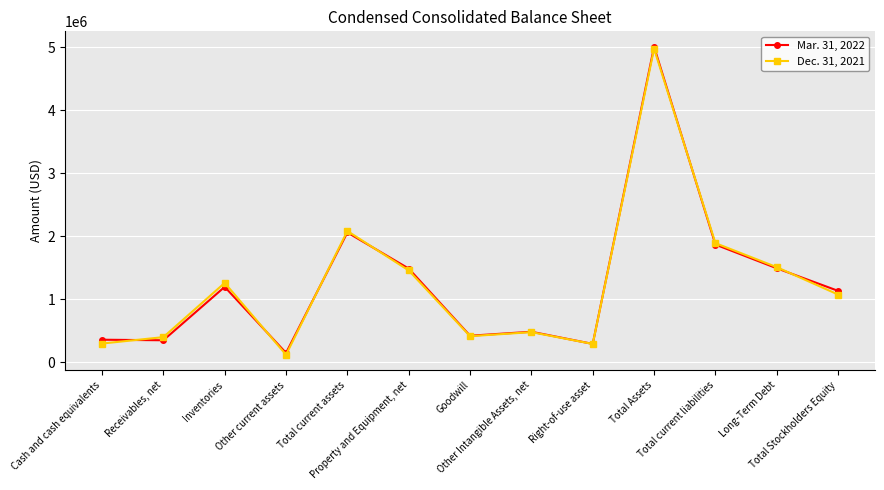

Which series has the largest range (max minus min)?

Mar. 31, 2022